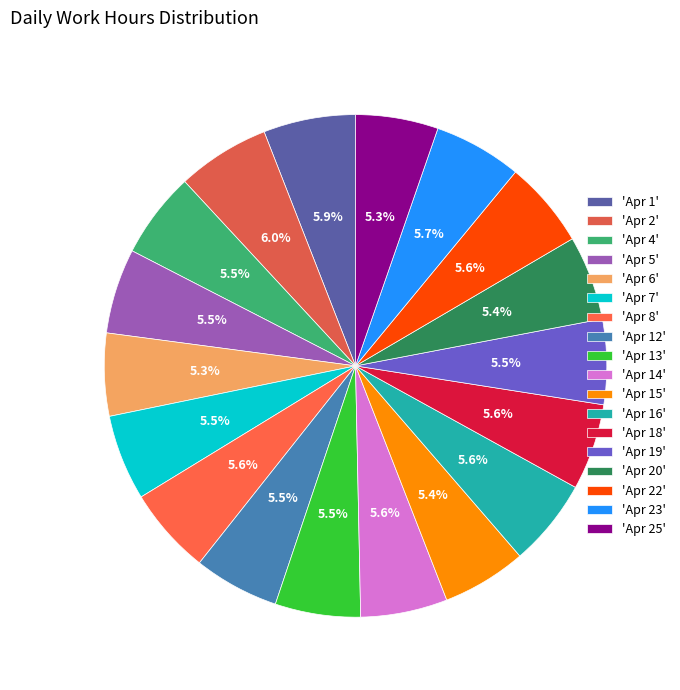

What is the largest slice in the pie chart?

Apr 2